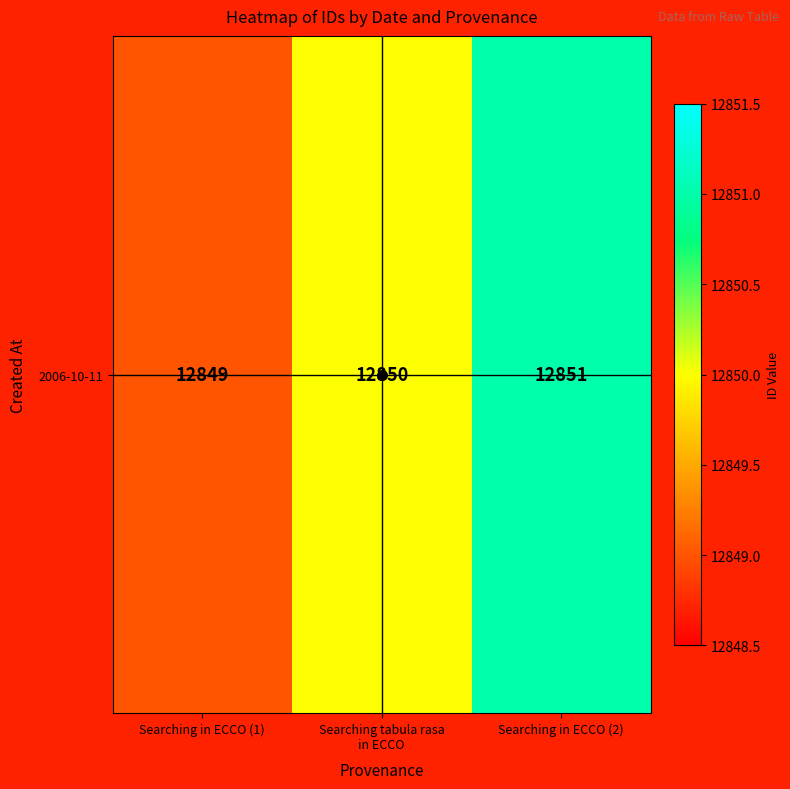

Reading left to right, extract all data points from this chart.

12849	12850	12851